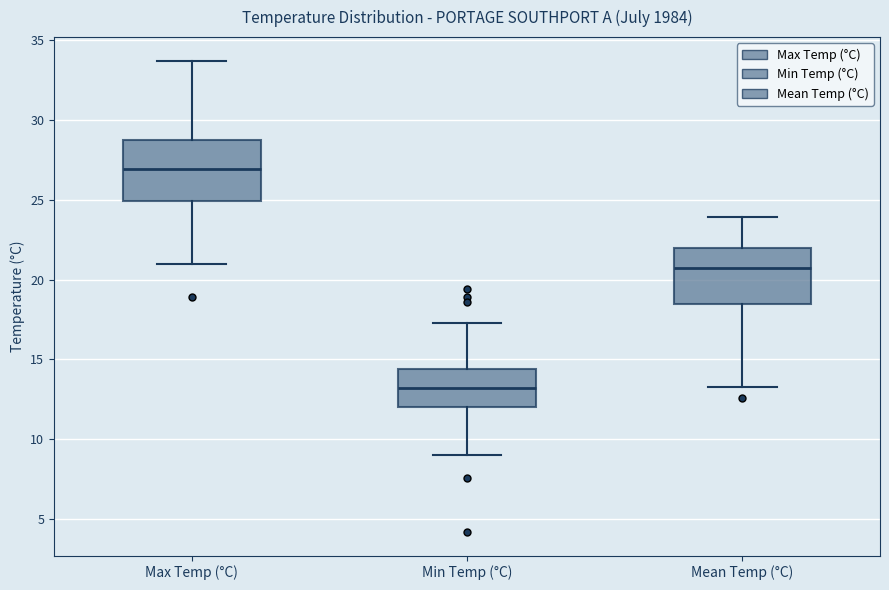

Which box has the highest median line?

Max Temp (°C)